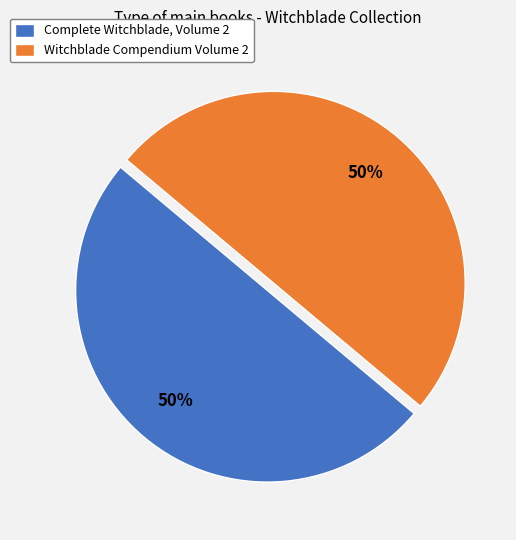

The Complete Witchblade, Volume 2 slice represents 50% of the pie. True or false?

True